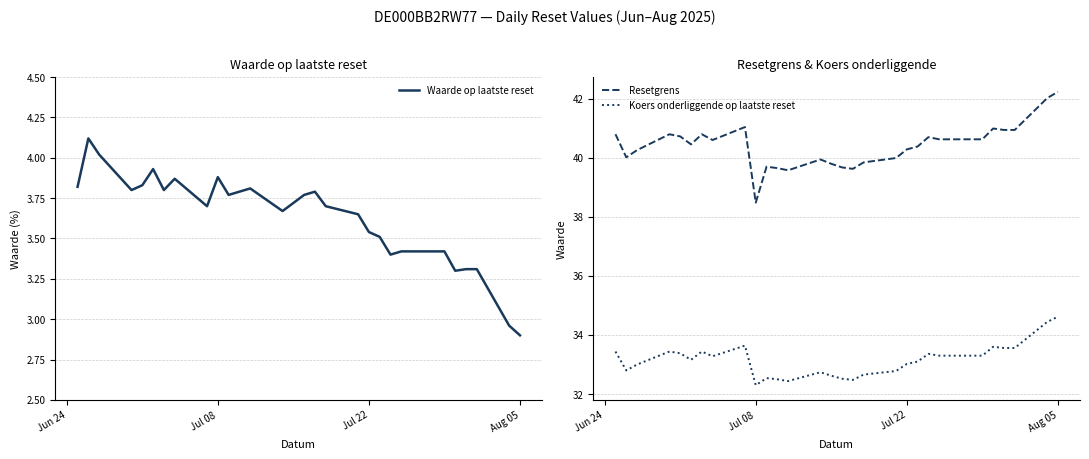

What is the minimum value for Waarde op laatste reset?

2.9